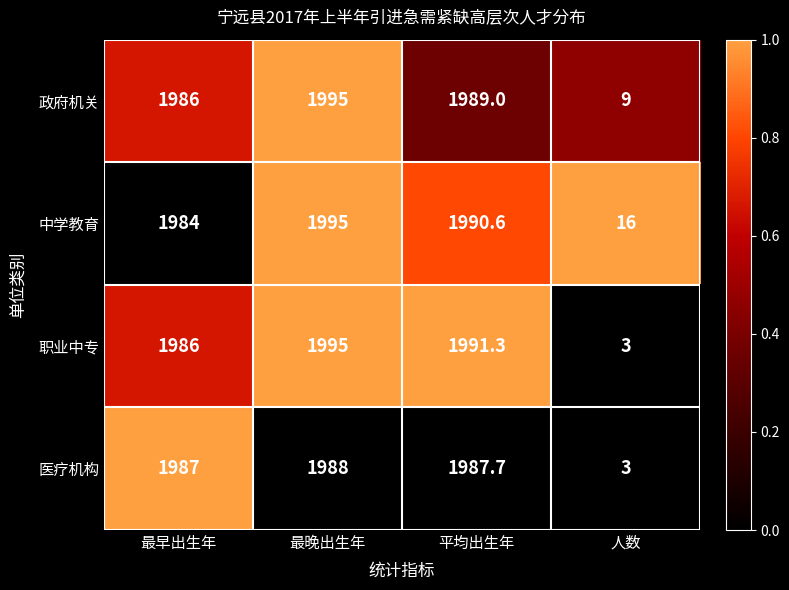

What is the greatest value displayed?

1995.0